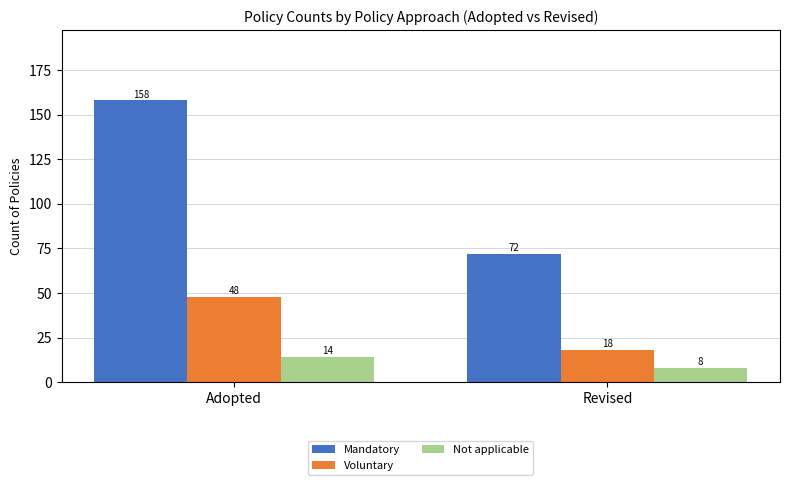

What position from the left is Revised?

2